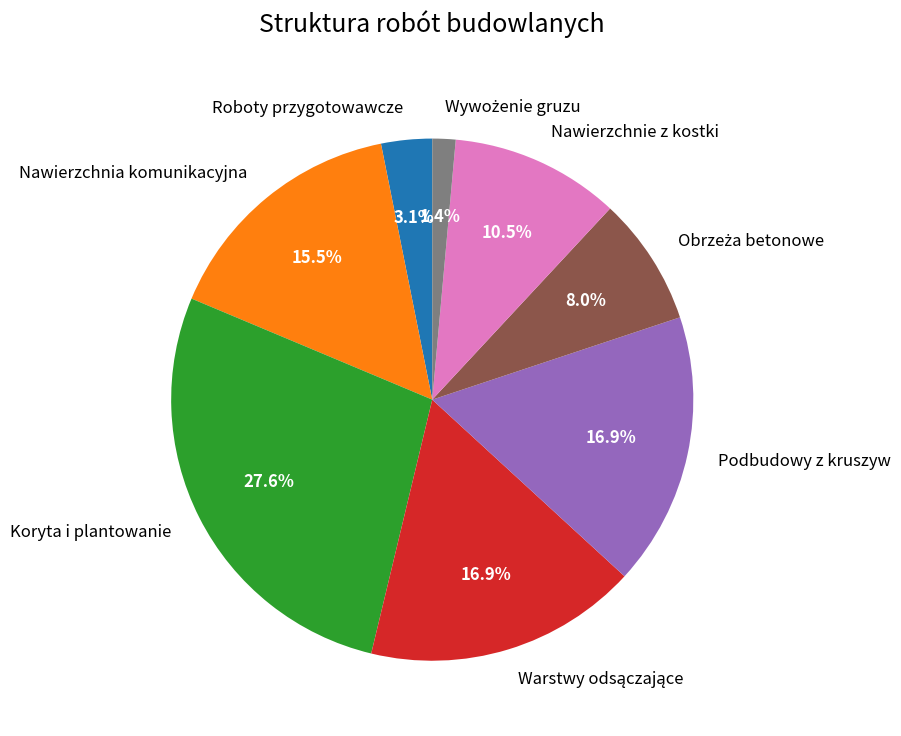

Which category has the biggest portion of the pie?

Koryta i plantowanie